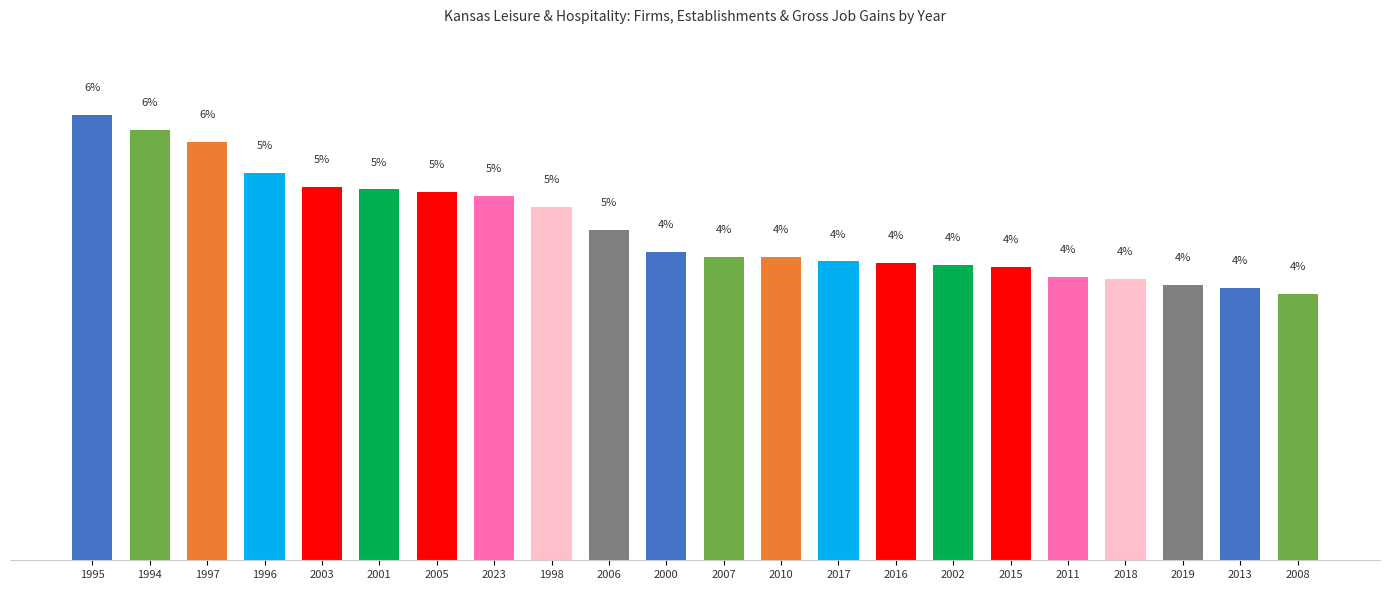

Does the chart contain any negative values?

No